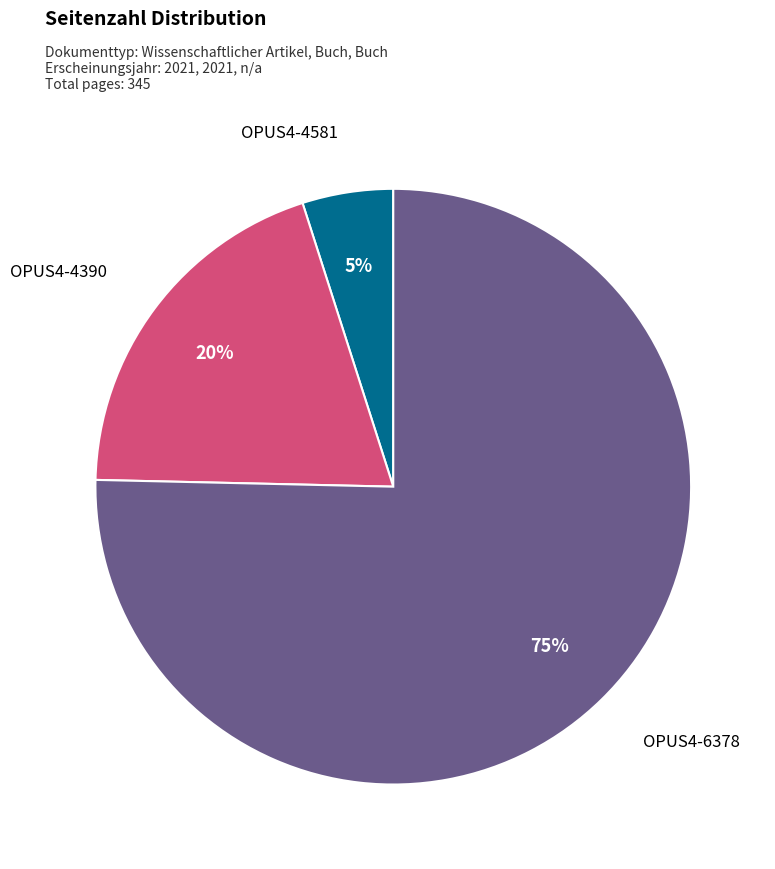

To the nearest percent, what portion does OPUS4-4581 represent?

5%